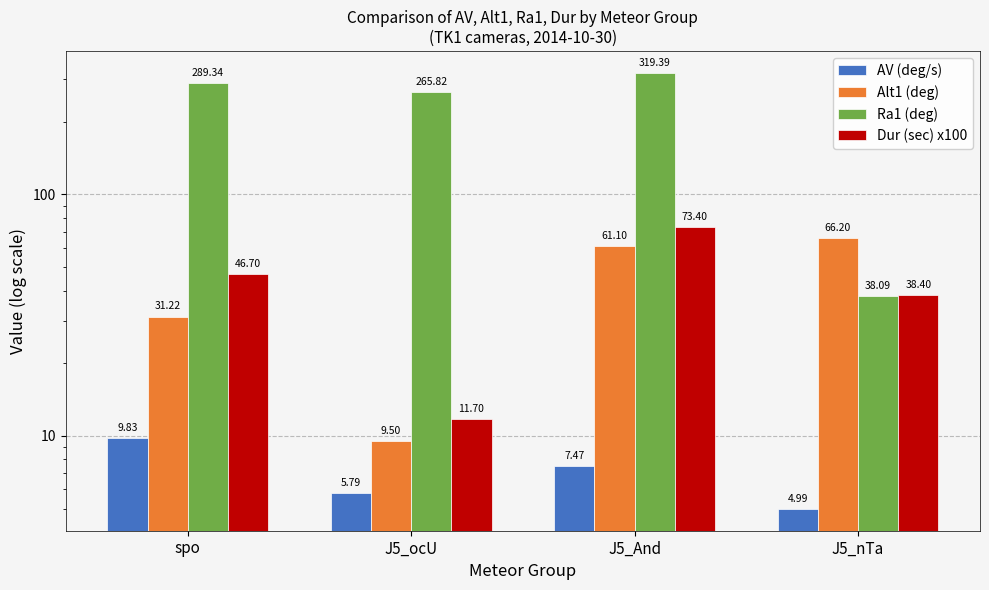

Where does the AV (deg/s) series first go above 7?

spo